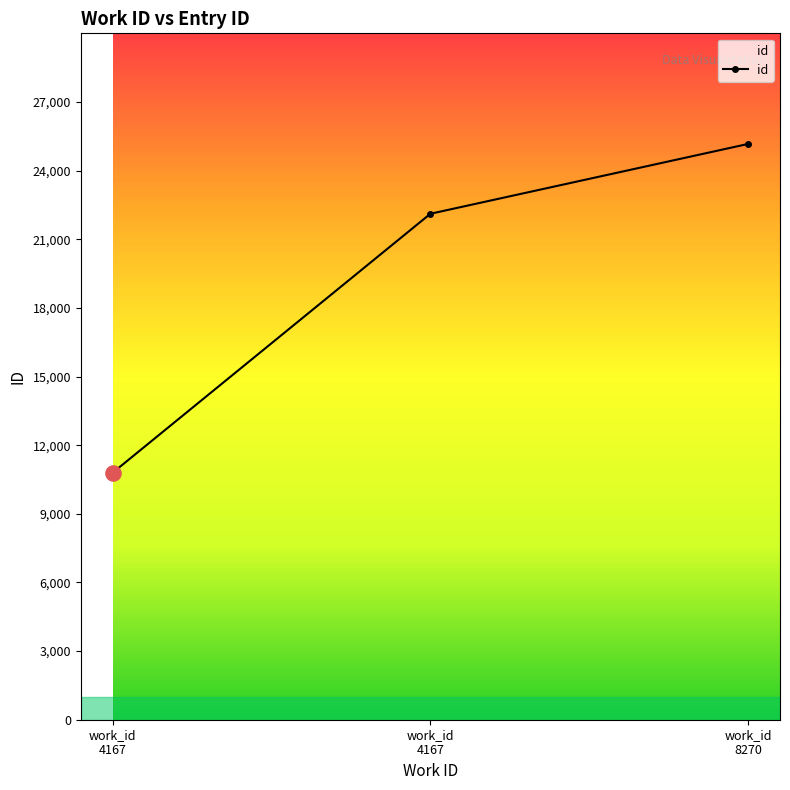

Which has a higher value, work_id
4167 or work_id
4167?

work_id
4167